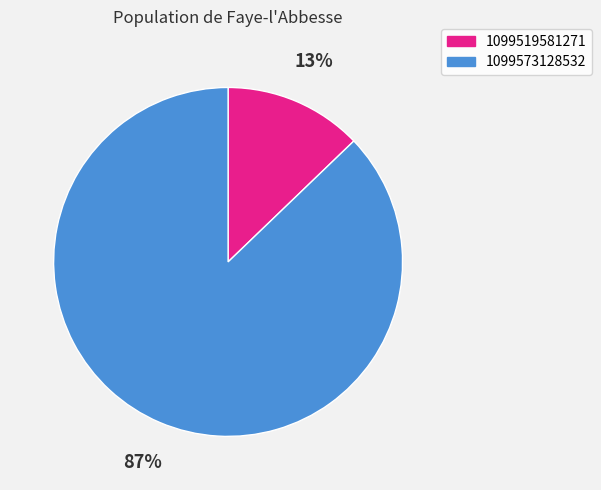

Is the sum of 1099519581271 and 1099573128532 greater than half?

Yes